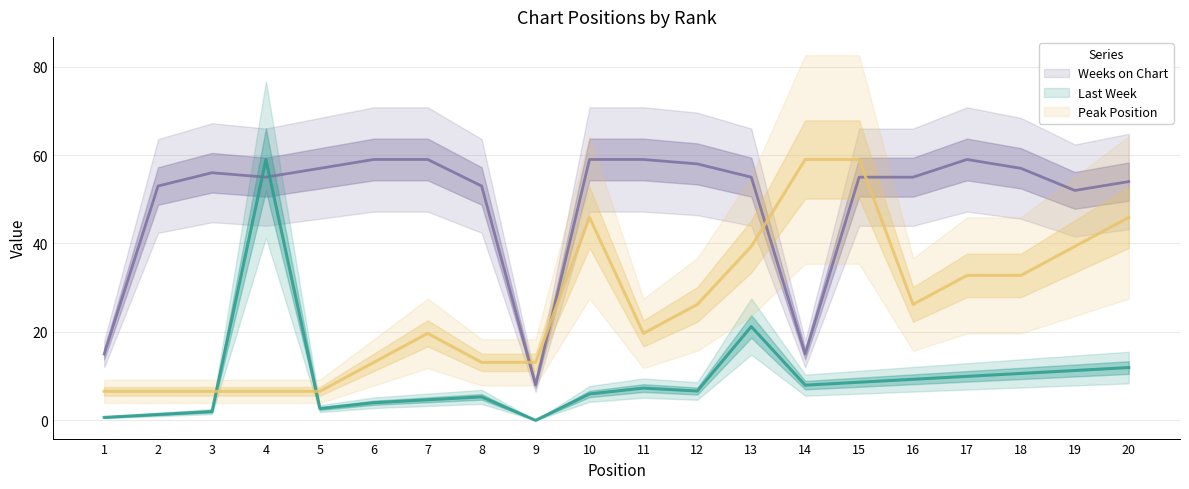

What are all the series names shown in the legend?

Last Week, Peak Position, Weeks on Chart